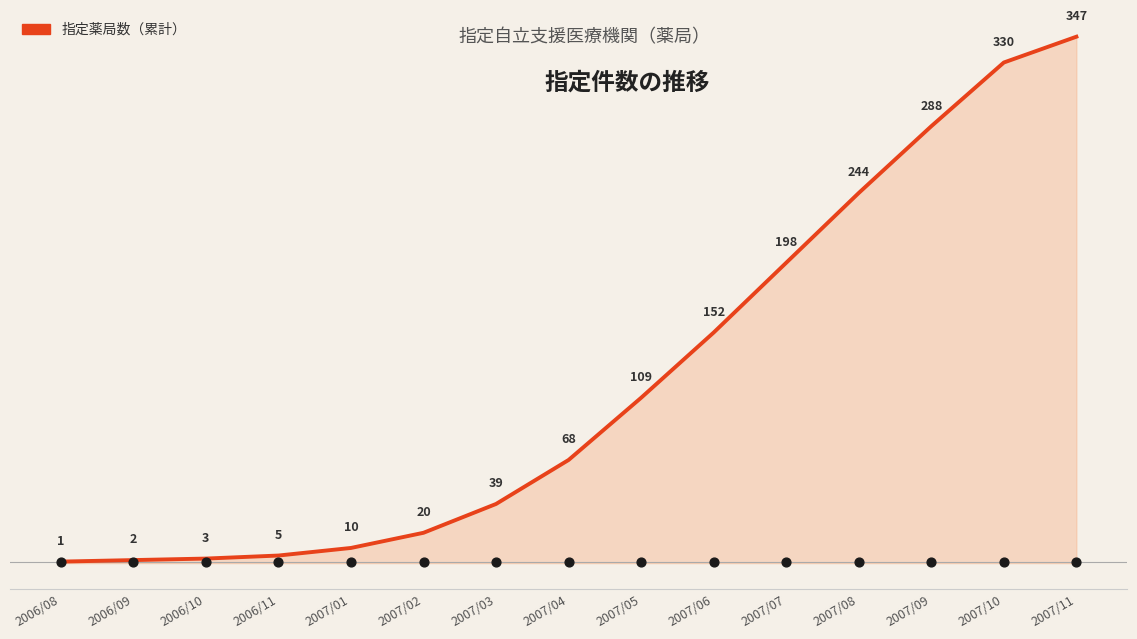

What is the change in value from 2007/04 to 2007/08?

+176